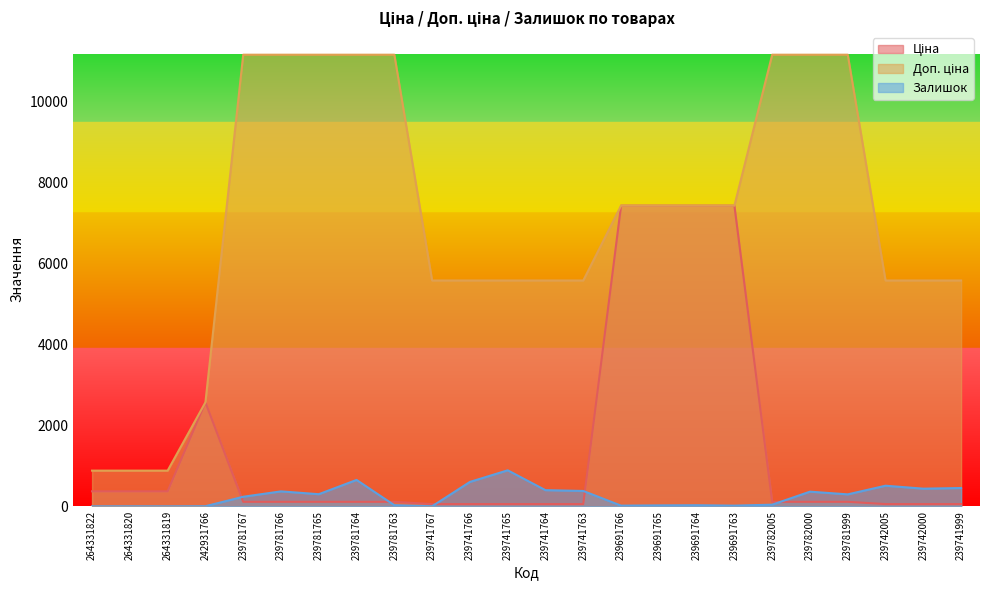

Which label corresponds to the largest value in the chart?

239781767